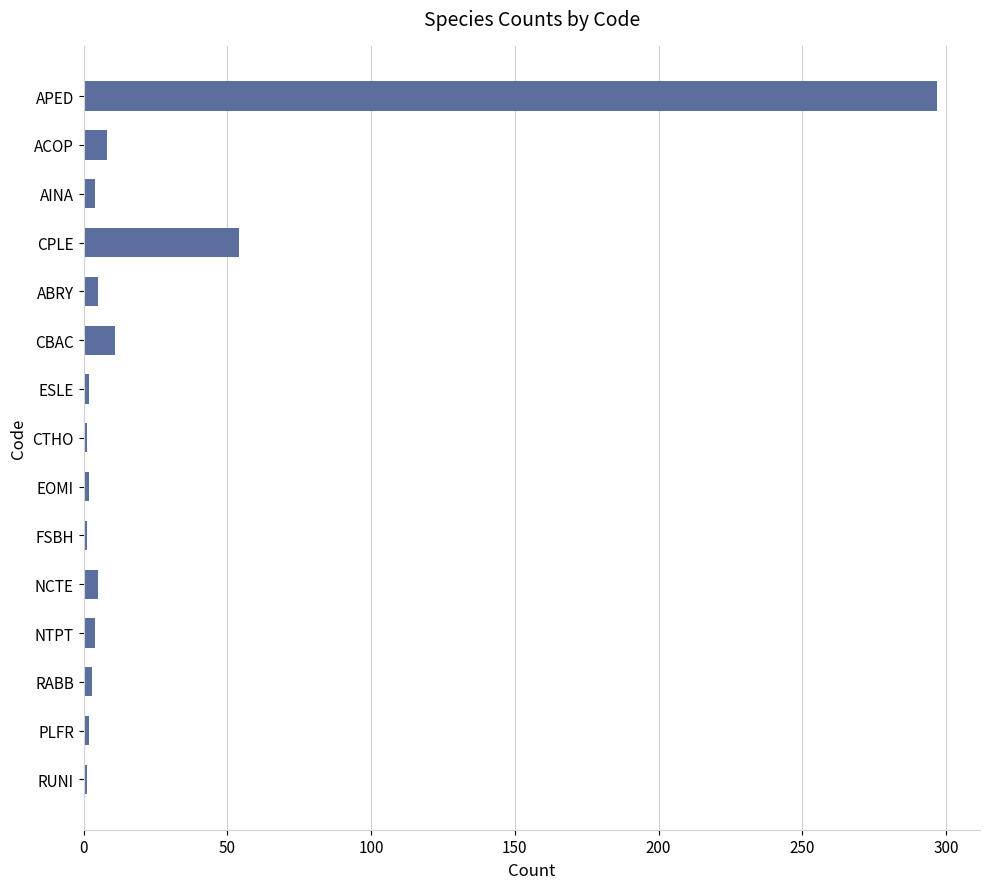

At which label is the value closest to 149?

CPLE